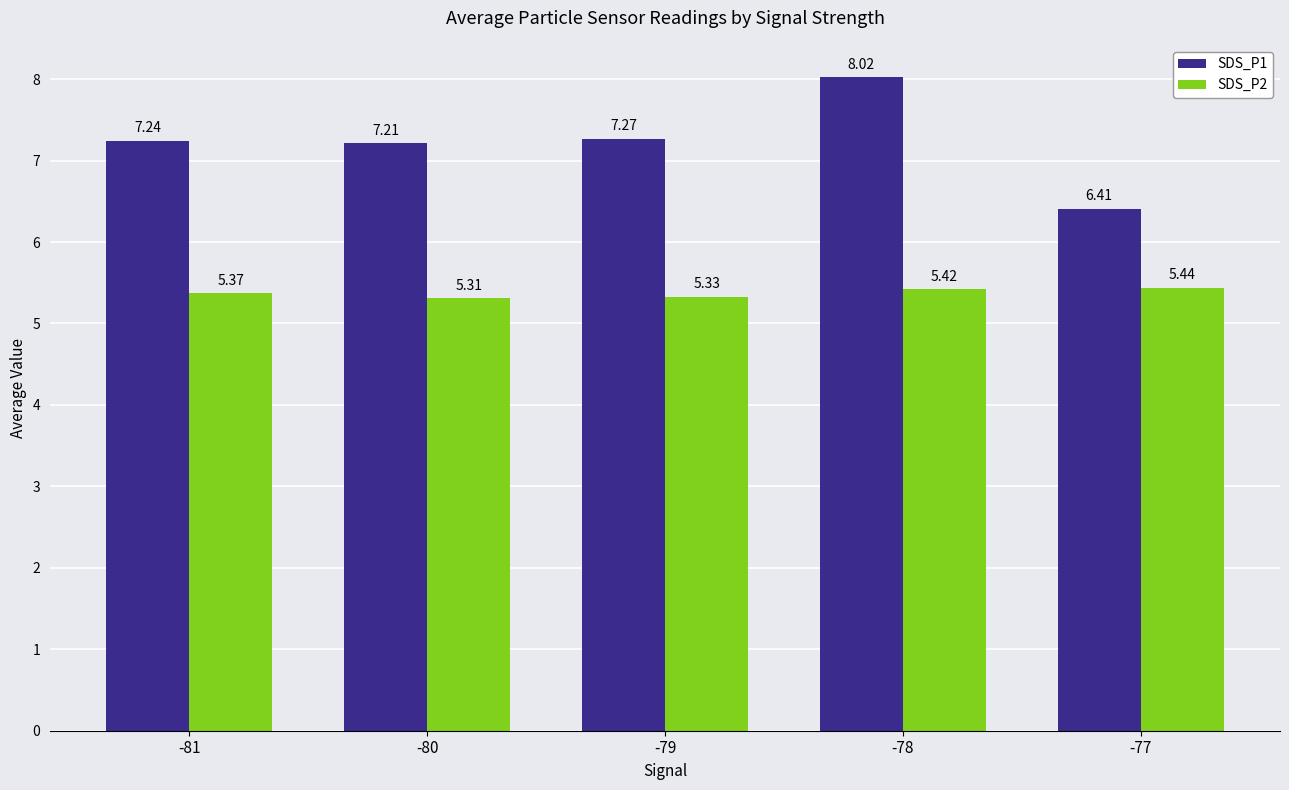

At how many categories does at least one series exceed 6?

5